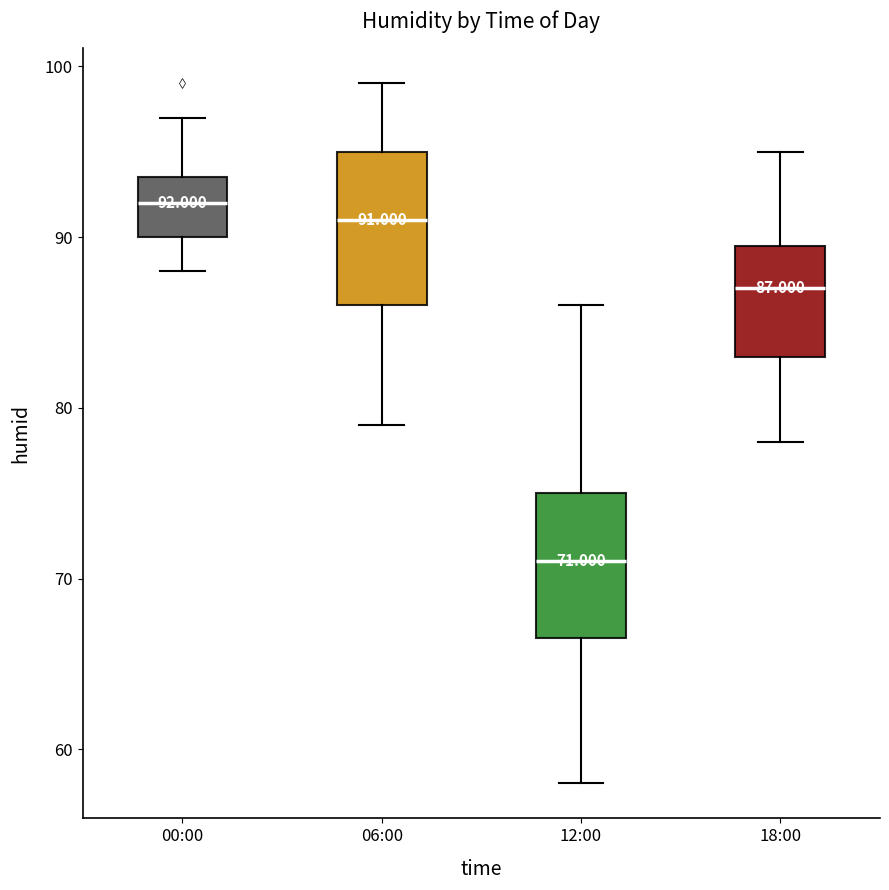

Which box's median line is the highest?

00:00